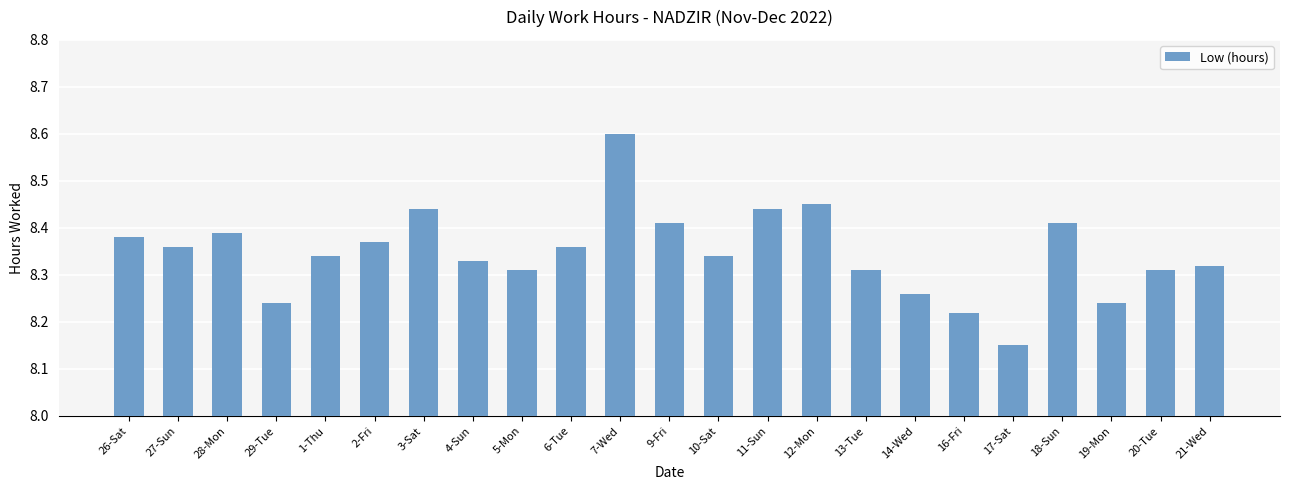

Count the values in the range 8 to 9.

23